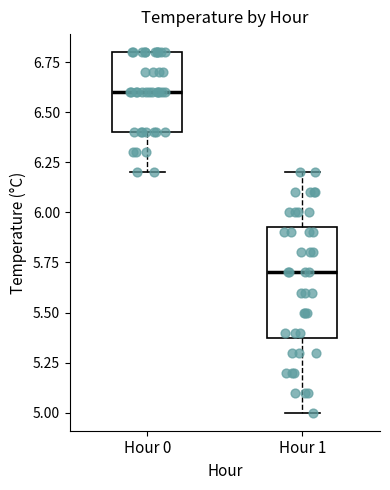

Which box is the tallest, from its lower edge to its upper edge?

Hour 1